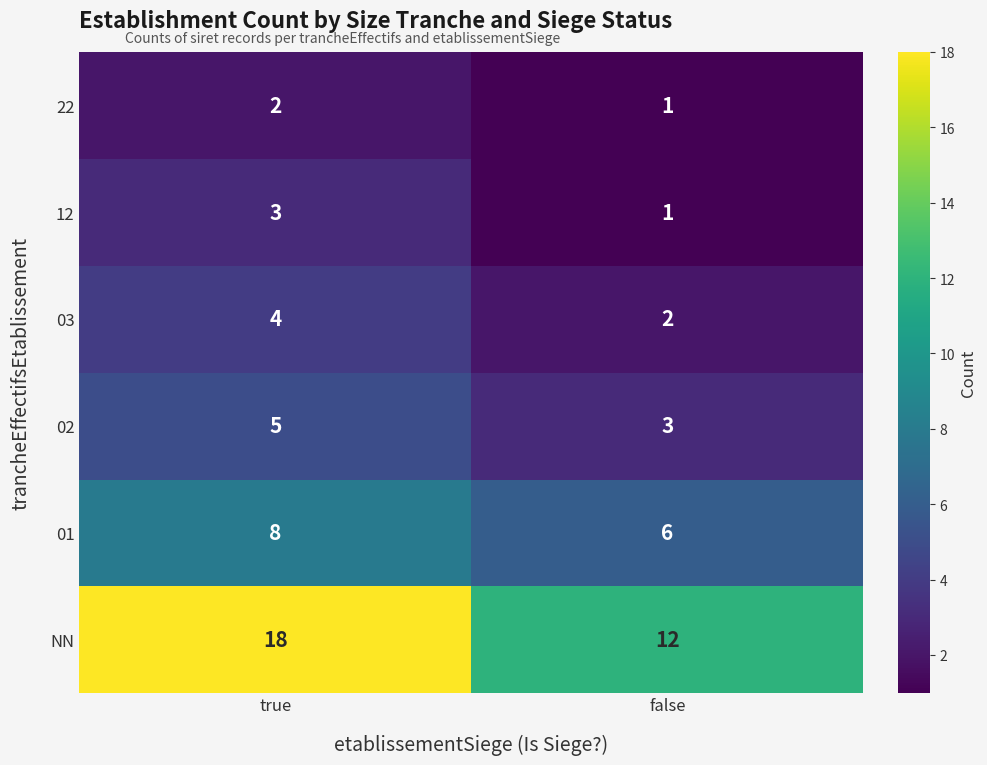

Which series has the largest total across all categories?

NN